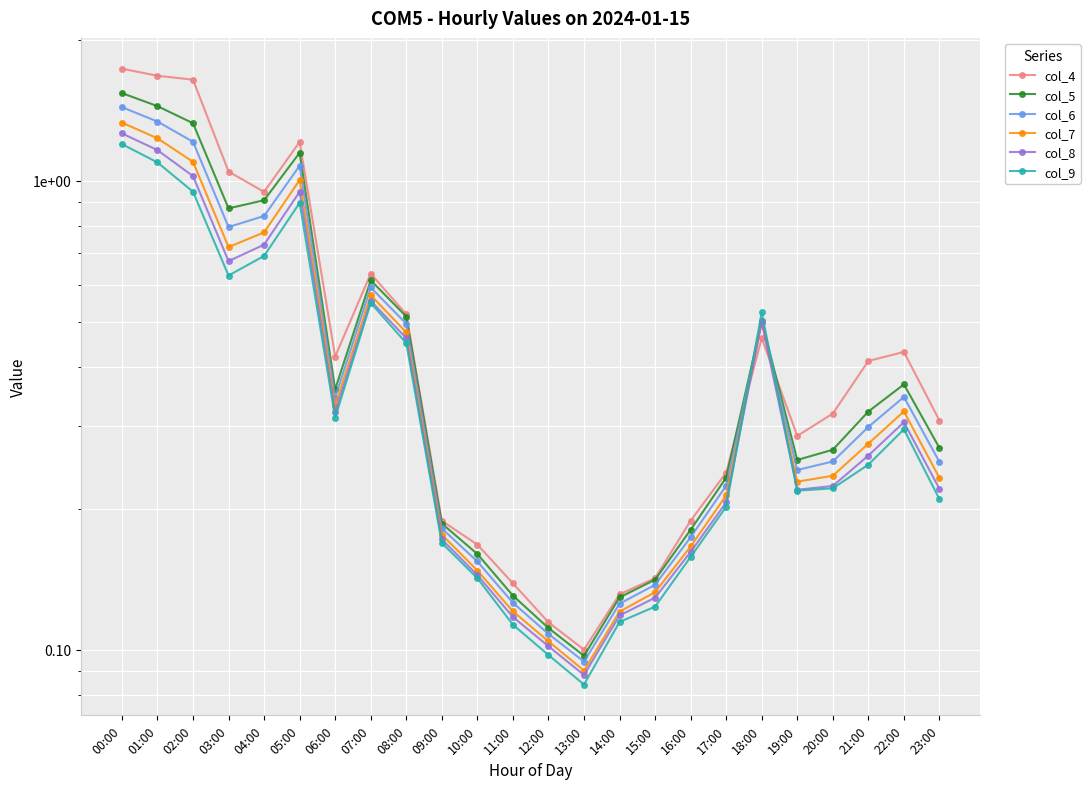

At how many categories does at least one series exceed 1?

5